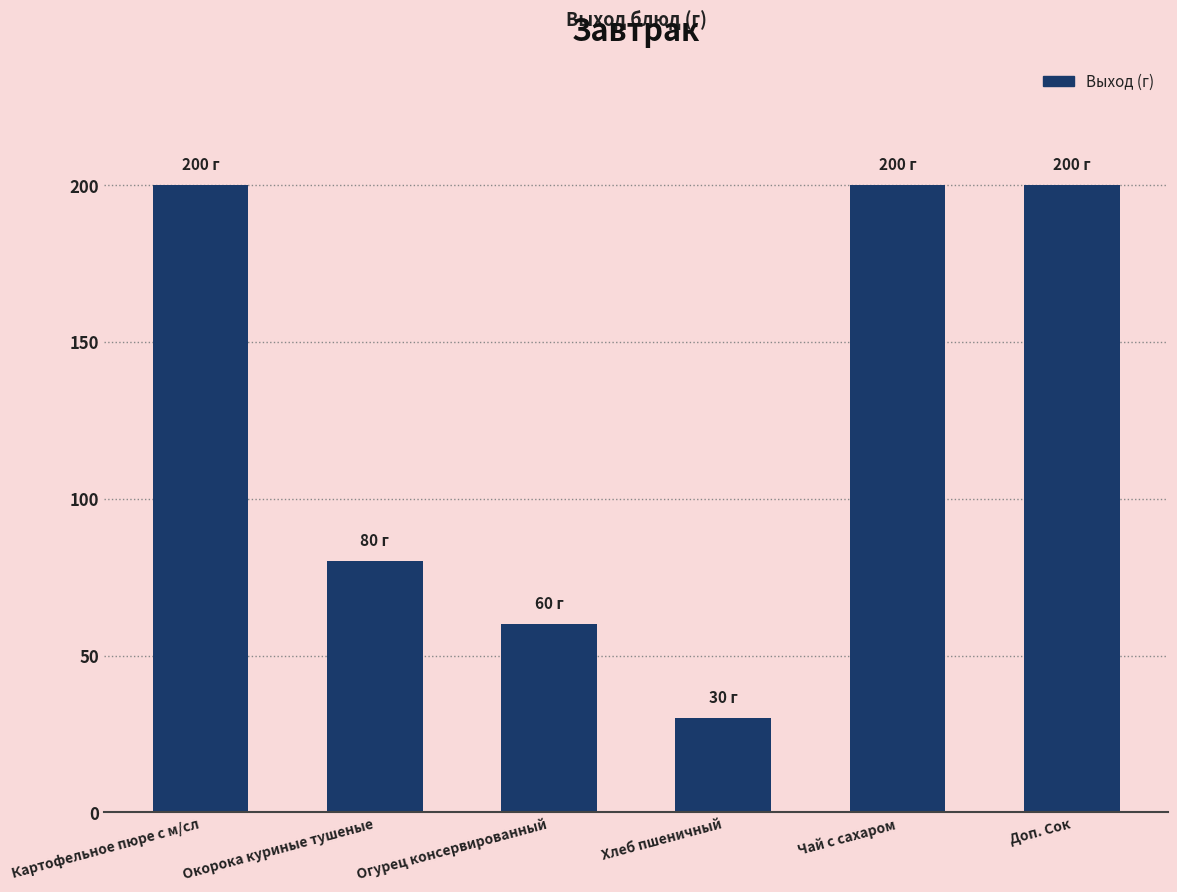

The value at Чай с сахаром is 319. True or false?

False